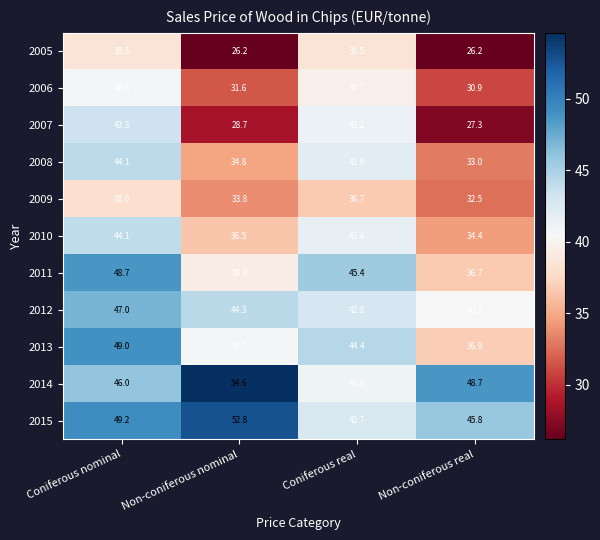

What is the sum of the 2010 values at Non-coniferous real and Coniferous nominal?

78.5